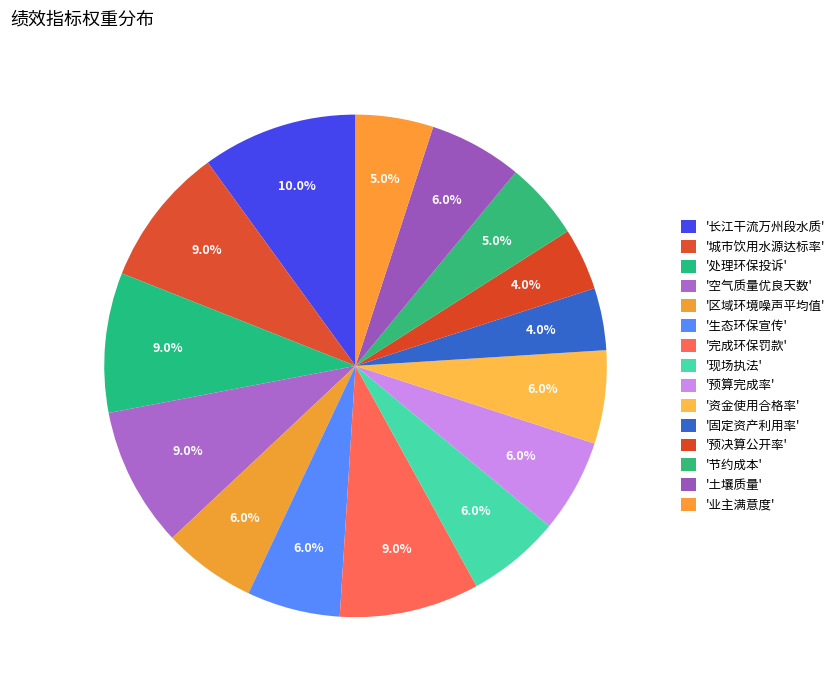

Count the number of slices in the pie.

15